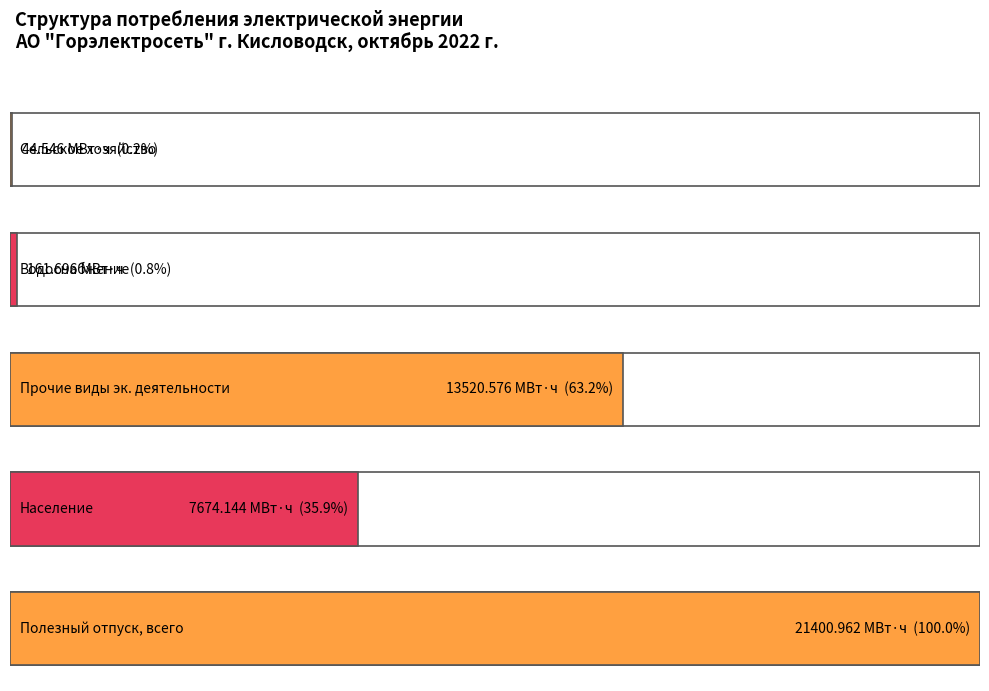

Approximately how many times larger is the value at Население и приравненные к нему группы compared to Прочие виды экономической деятельности?

0.6